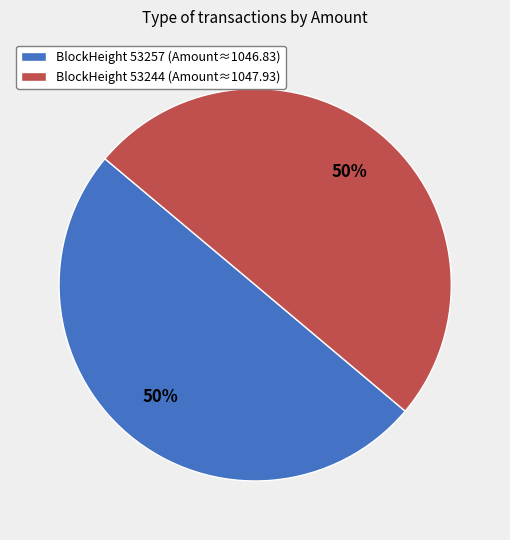

What is the ratio of the value at BlockHeight 53244 (Amount≈1047.93) to the value at BlockHeight 53257 (Amount≈1046.83)?

1.0